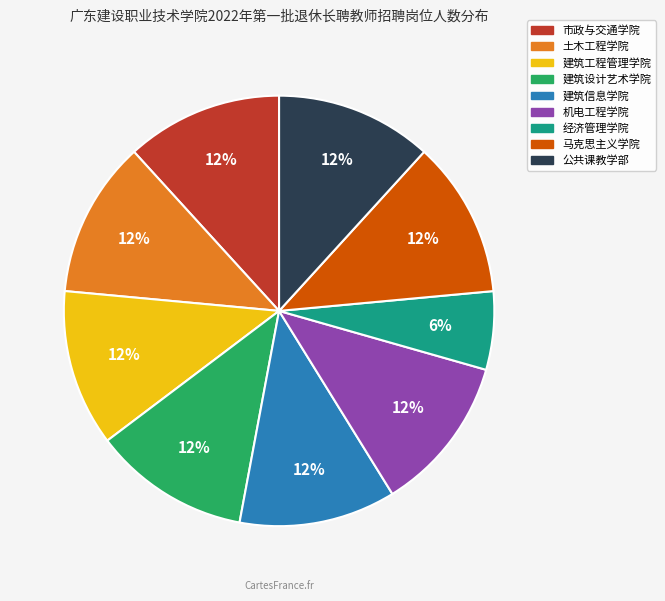

To the nearest percent, what portion does 建筑工程管理学院 represent?

12%